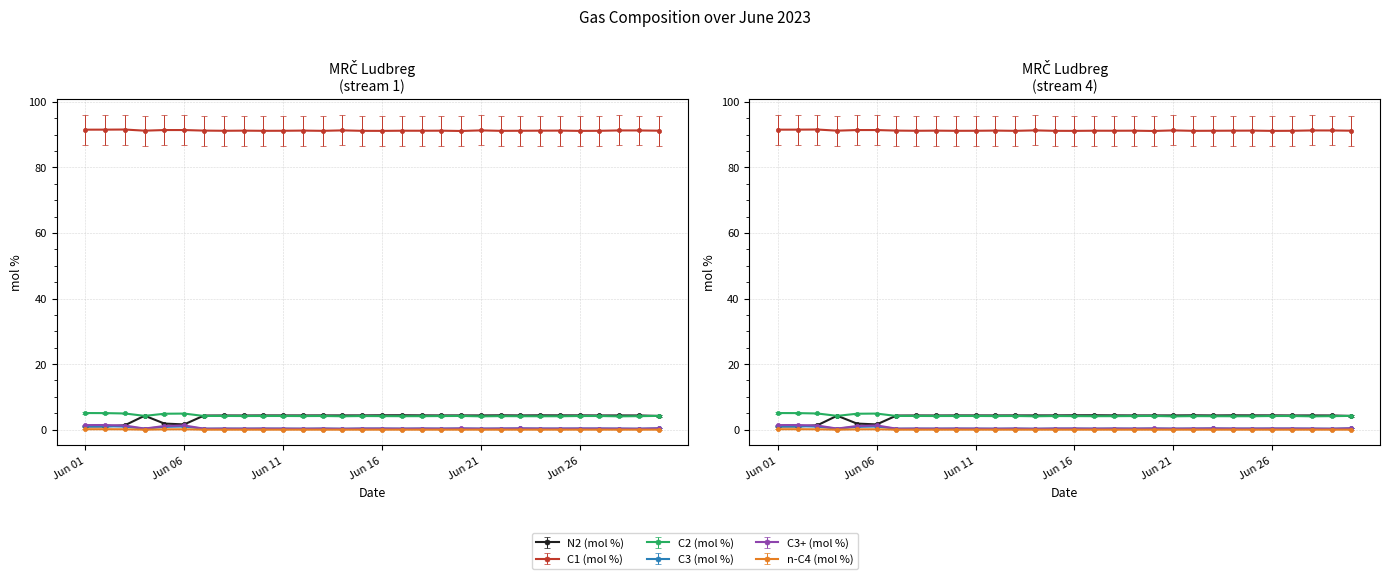

At 2023-06-14, list the series in order from smallest to largest.

n-C4 (mol %), C3 (mol %), C3+ (mol %), C2 (mol %), N2 (mol %), C1 (mol %)